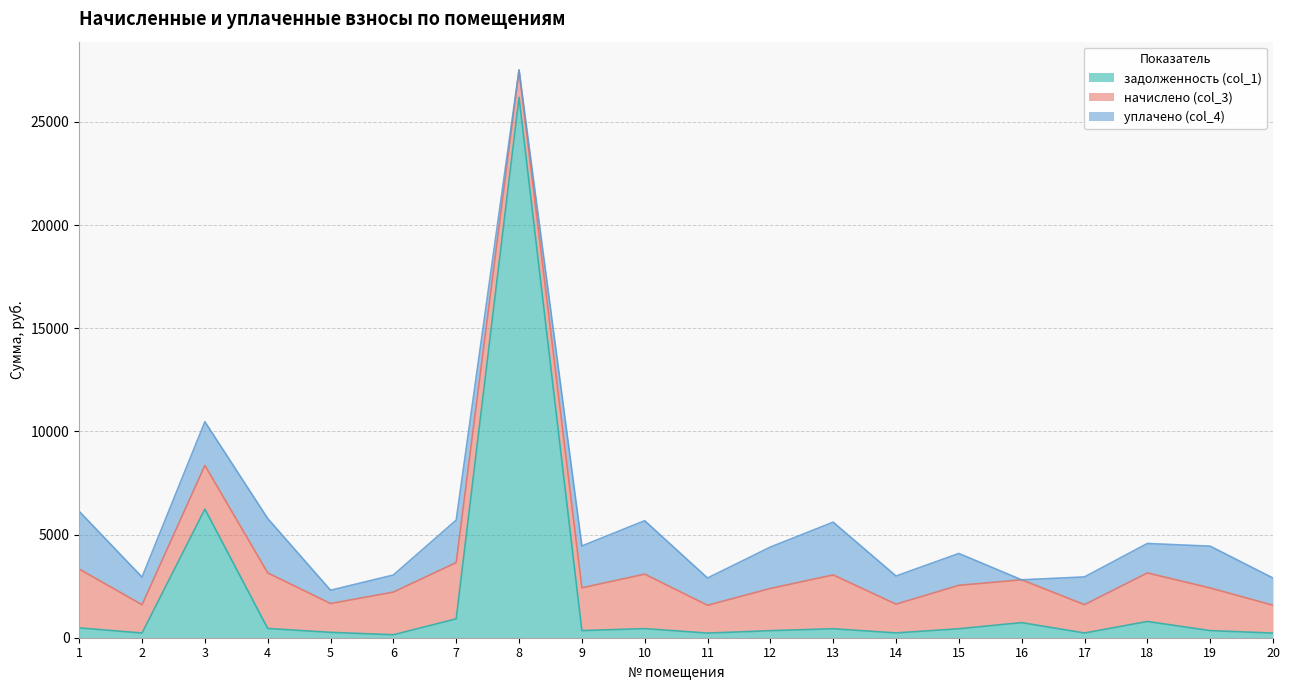

What is the sum of the задолженность (col_1) values at 15 and 16?

1165.3